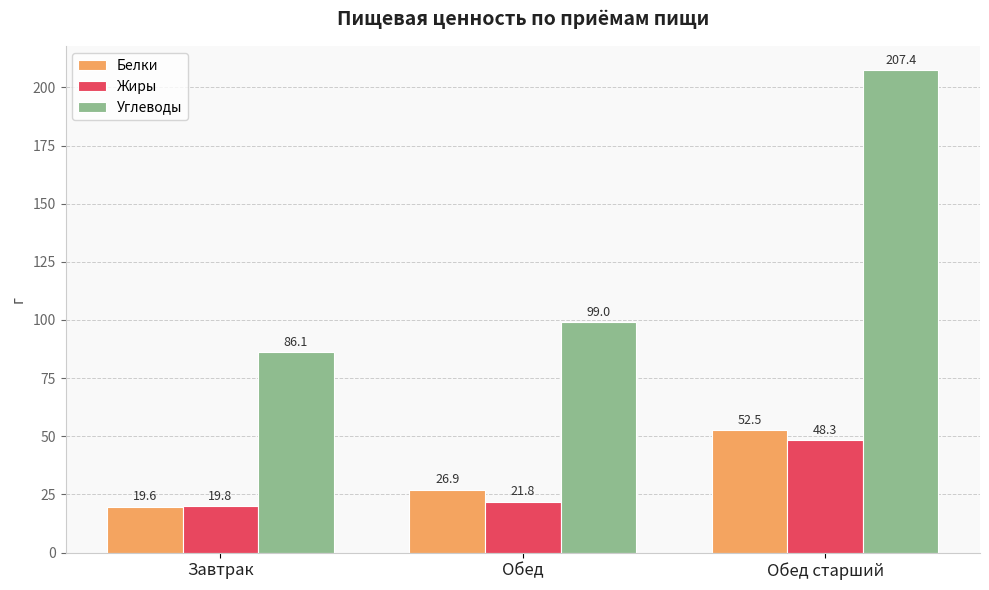

Is the value of Жиры at Обед старший greater than the value of Белки at Завтрак?

Yes